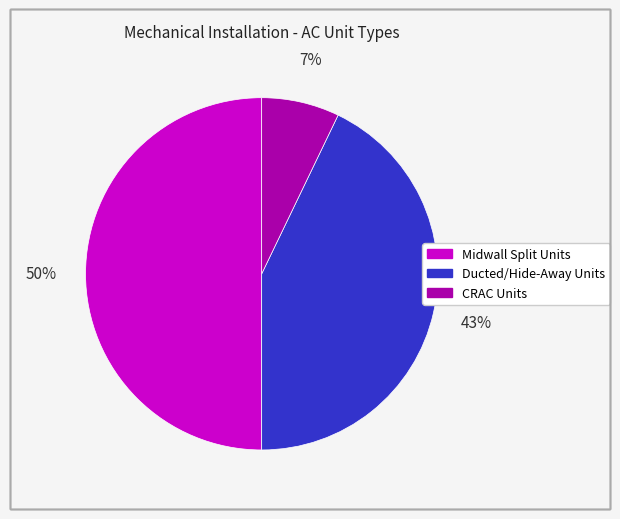

Combined, do CRAC Units and Midwall Split Units account for over 50%?

Yes